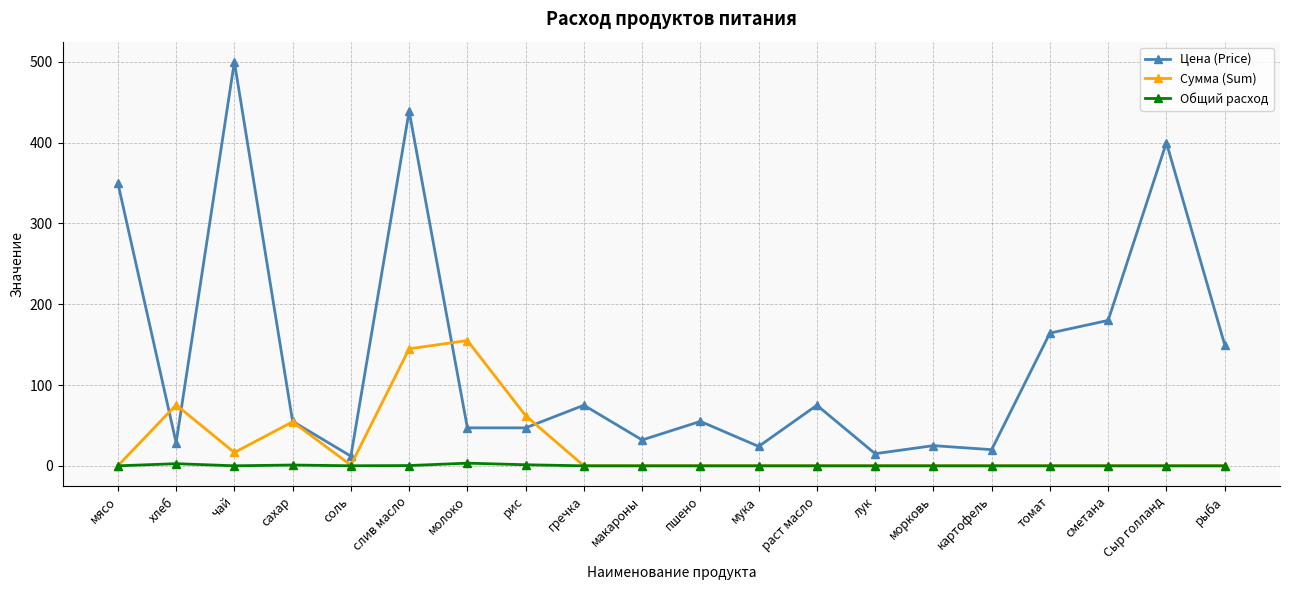

Which series has the largest range (max minus min)?

Цена (Price)